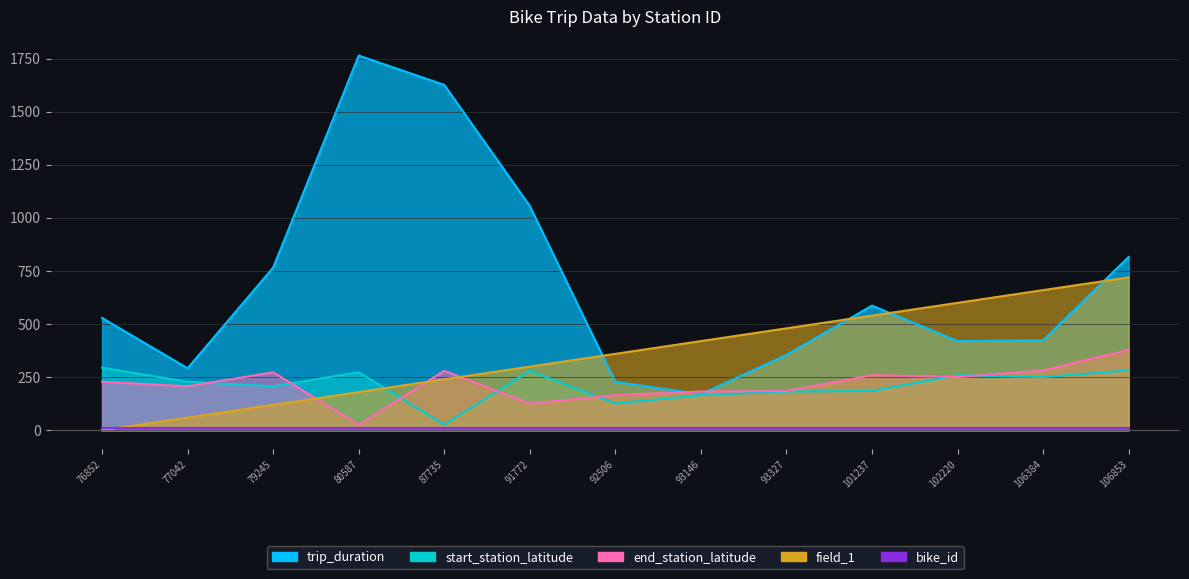

Rank the categories by end_station_latitude value from highest to lowest.

106853, 106384, 87735, 79245, 101237, 102220, 76852, 77042, 93327, 93146, 92506, 91772, 80587